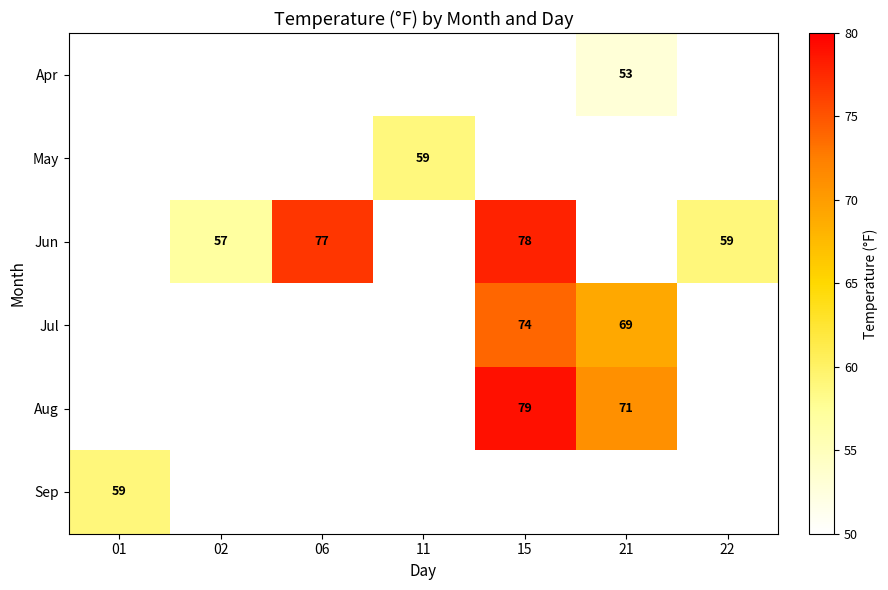

The value of Aug at 21 is 71. True or false?

True